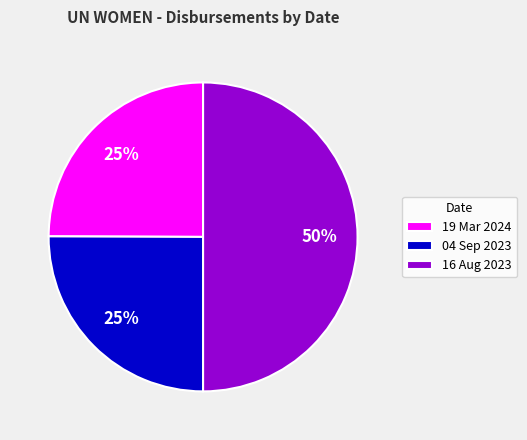

How many segments does this pie chart have?

3